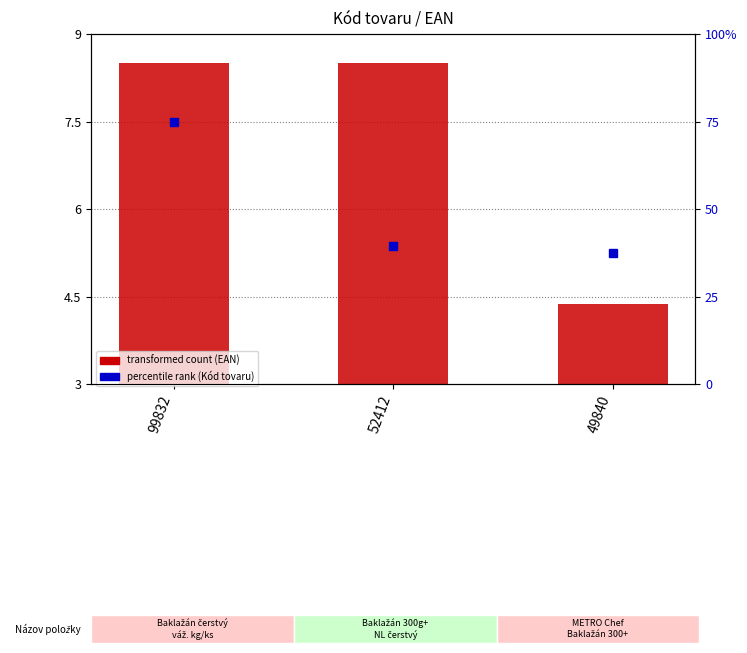

Reading left to right, extract all data points from this chart.

8.5	8.5	4.4